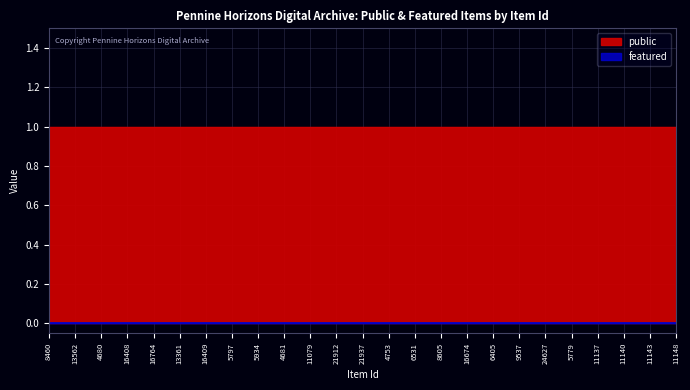

Is the value of public at 11143 greater than the value of featured at 6531?

Yes